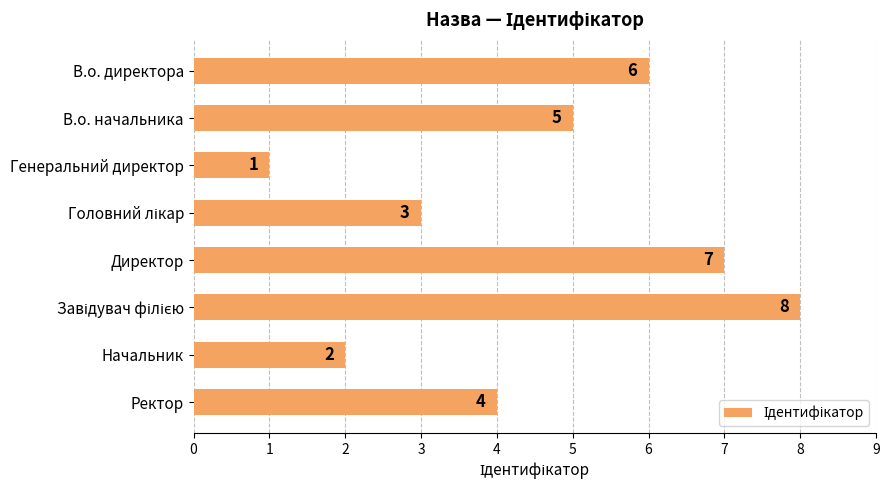

What position from the bottom is Начальник?

2